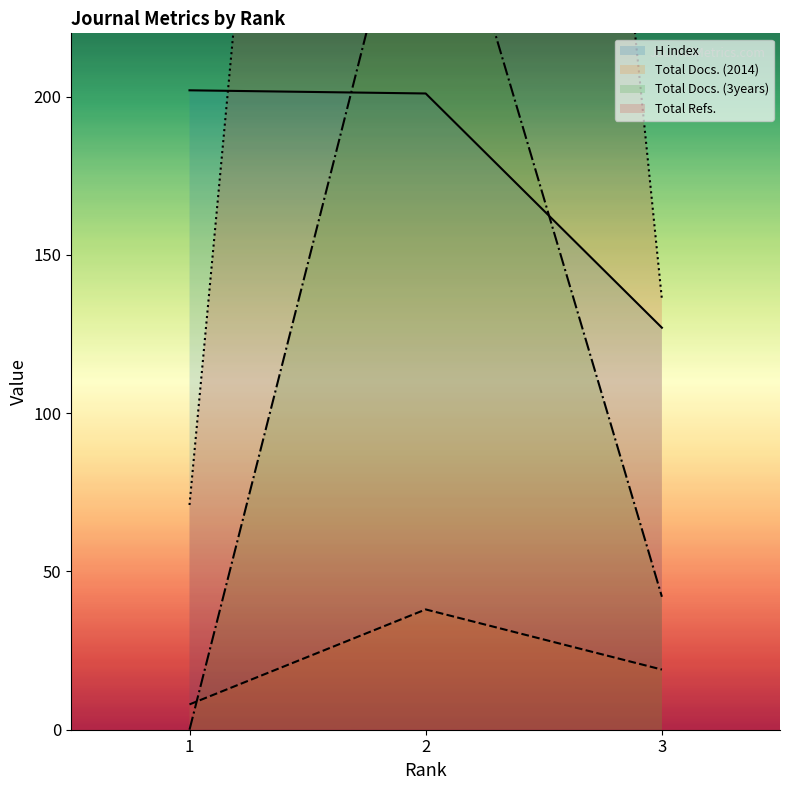

The Total Docs. (3years) series shows 294 at 2. True or false?

True